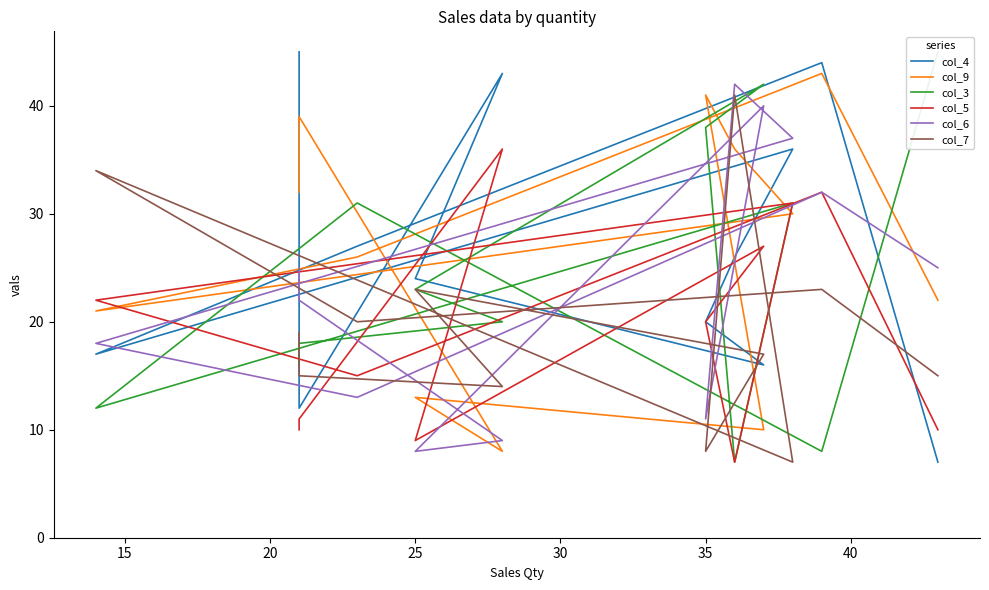

Is the value of col_7 at 45 greater than the value of col_4 at 9?

No